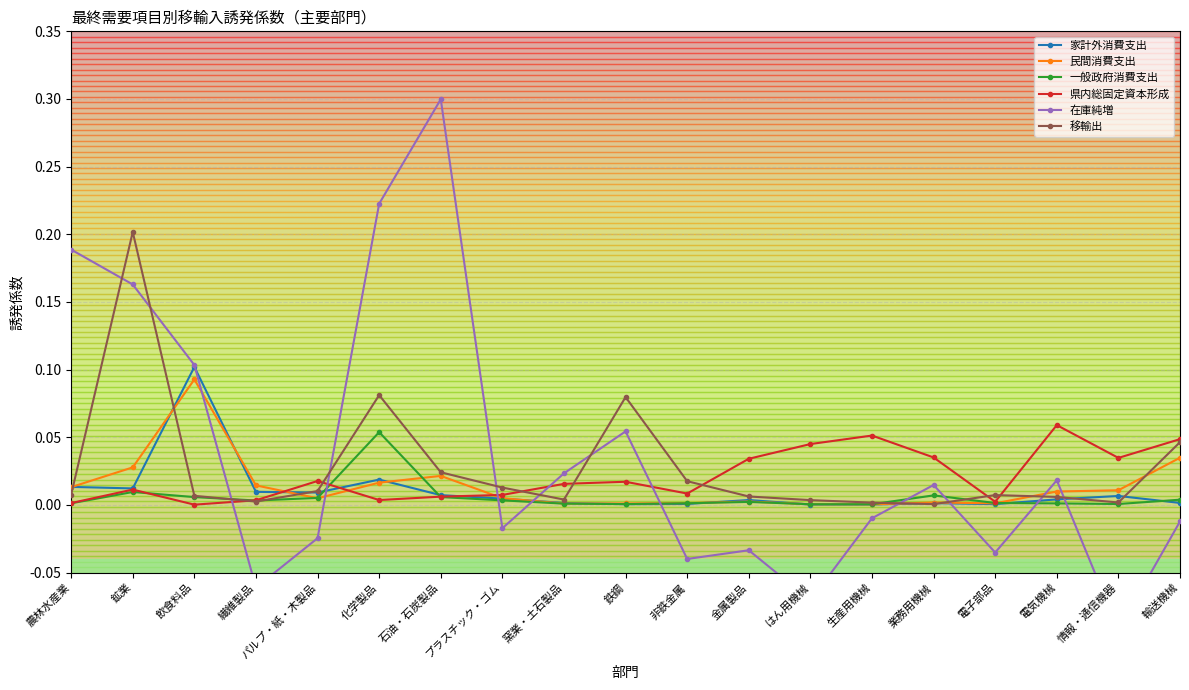

Between 石油・石炭製品 and 業務用機械, which is larger?

石油・石炭製品